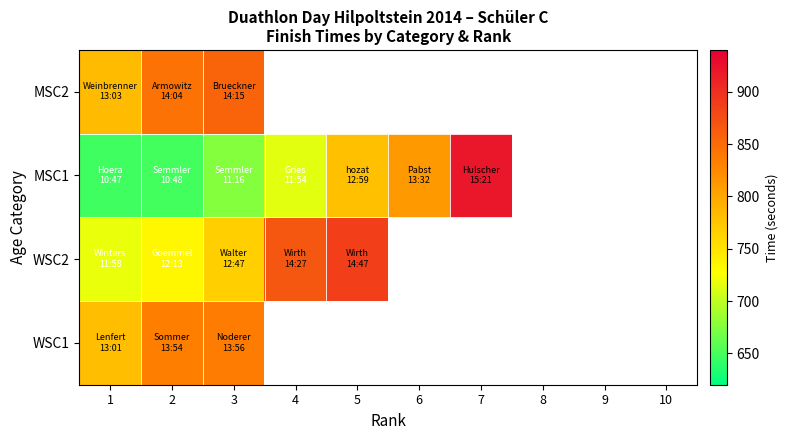

At which label is MSC1 closest to 784?

5